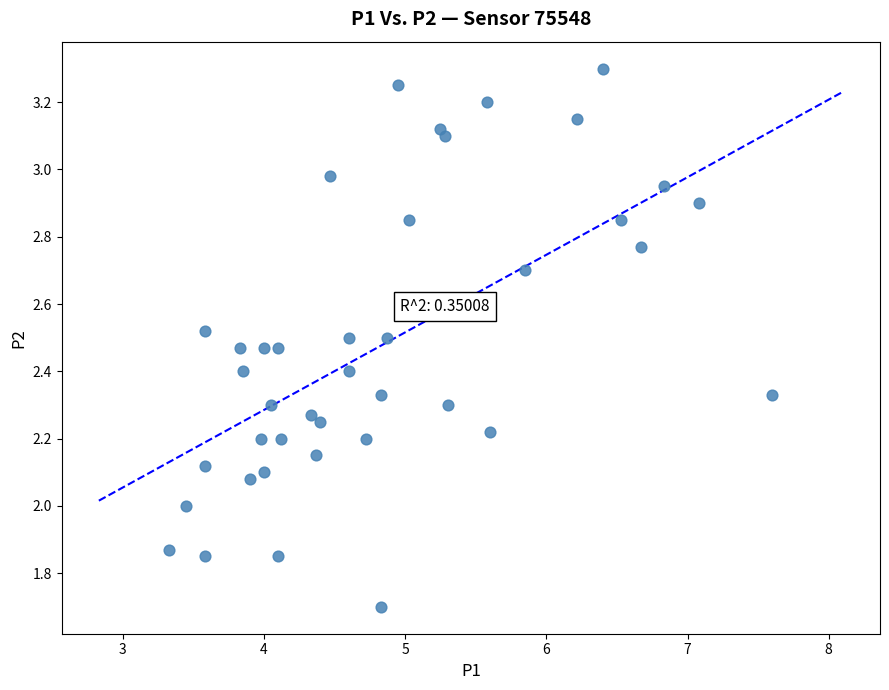

What is the range of X values (max minus min)?

4.3